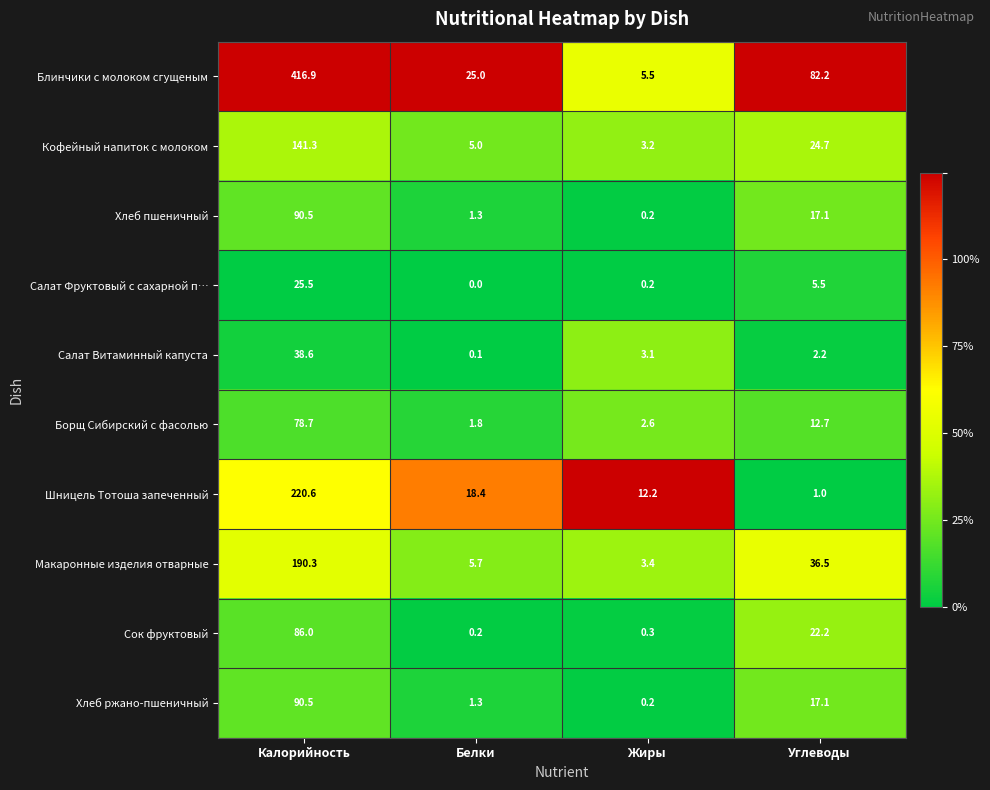

At how many categories does at least one series exceed 0?

4